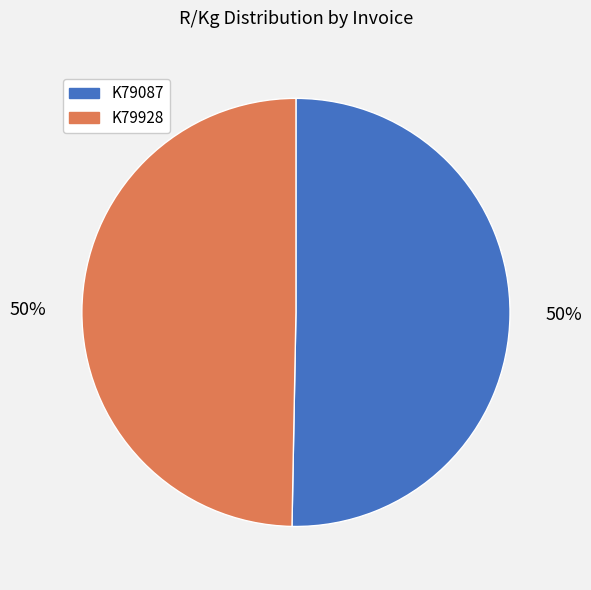

True or false: K79087 accounts for 50% of the total.

True